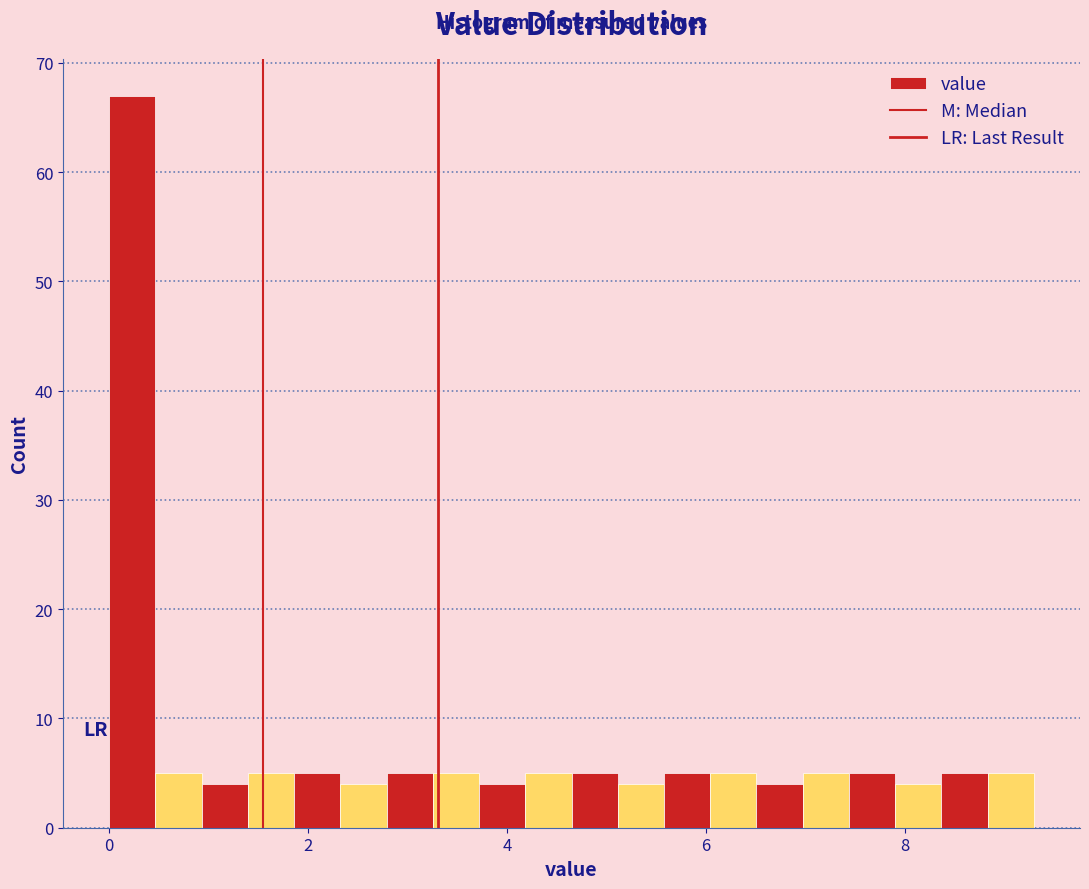

Around what value on the x-axis is the tallest bar? Give the approximate position of its centre, as read against the axis.

0.2